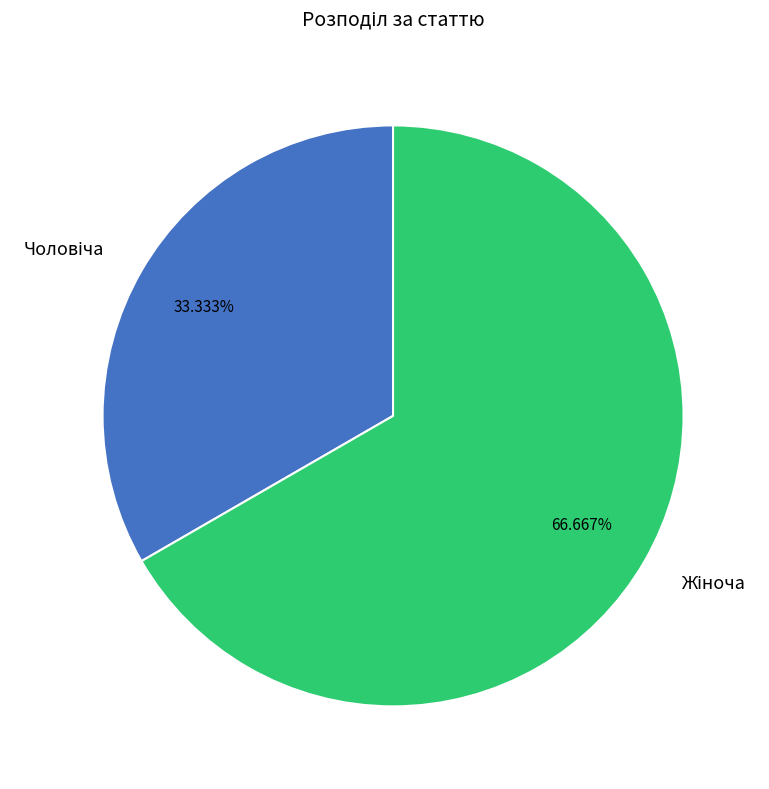

Count the number of slices in the pie.

2